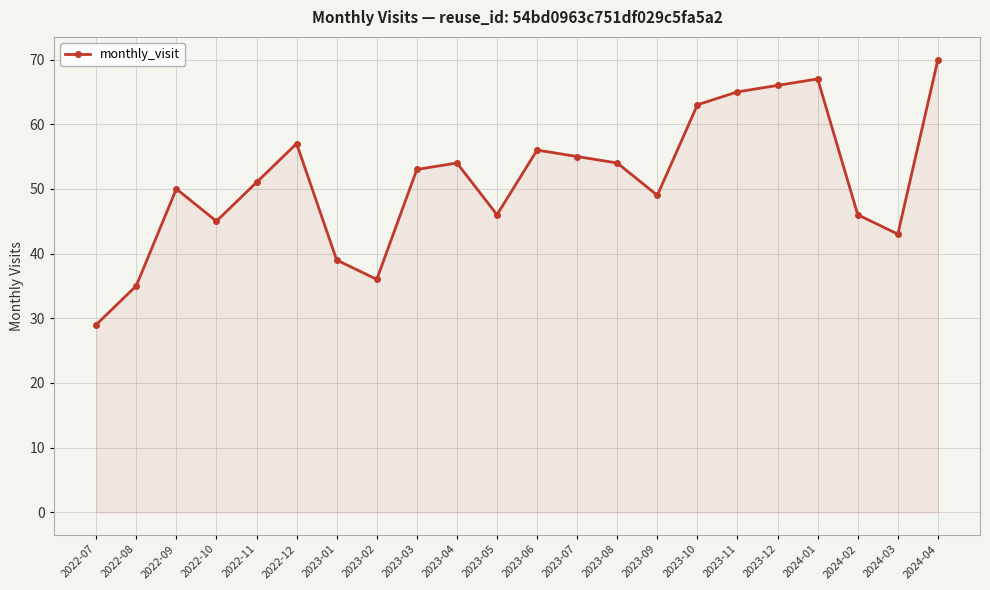

Which category has the highest value across all series?

2024-04